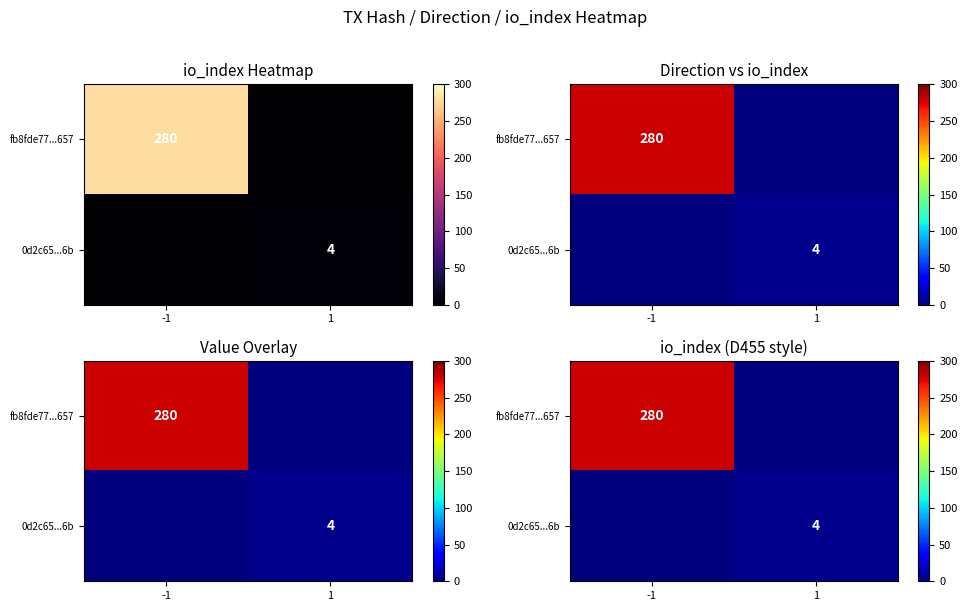

Which series changed the most between -1 and 1?

fb8fde77...657